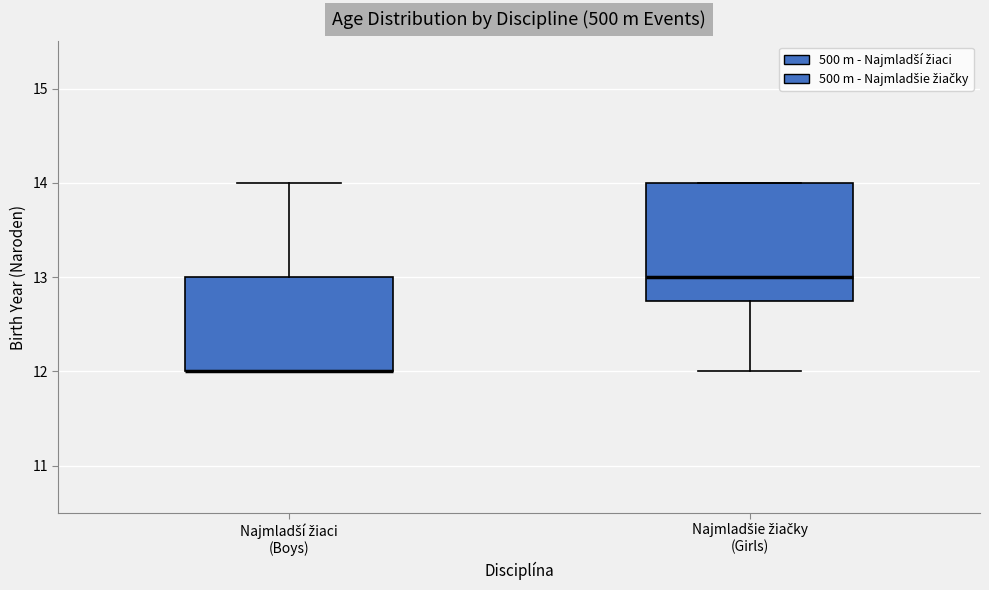

Reading left to right, transcribe this box plot: for each box, give where its median line is, the range the box spans, and where its two whiskers end, as read against the y-axis. The values are not printed on the chart, so give them approximately, as read against the axis.

Najmladší žiaci (Boys): median 12.0 (drawn on the box's lower edge), box 12.0 to 13.0, whiskers 12.0 to 14.0
Najmladšie žiačky (Girls): median 13.0, box 12.8 to 14.0, whiskers 12.0 to 14.0